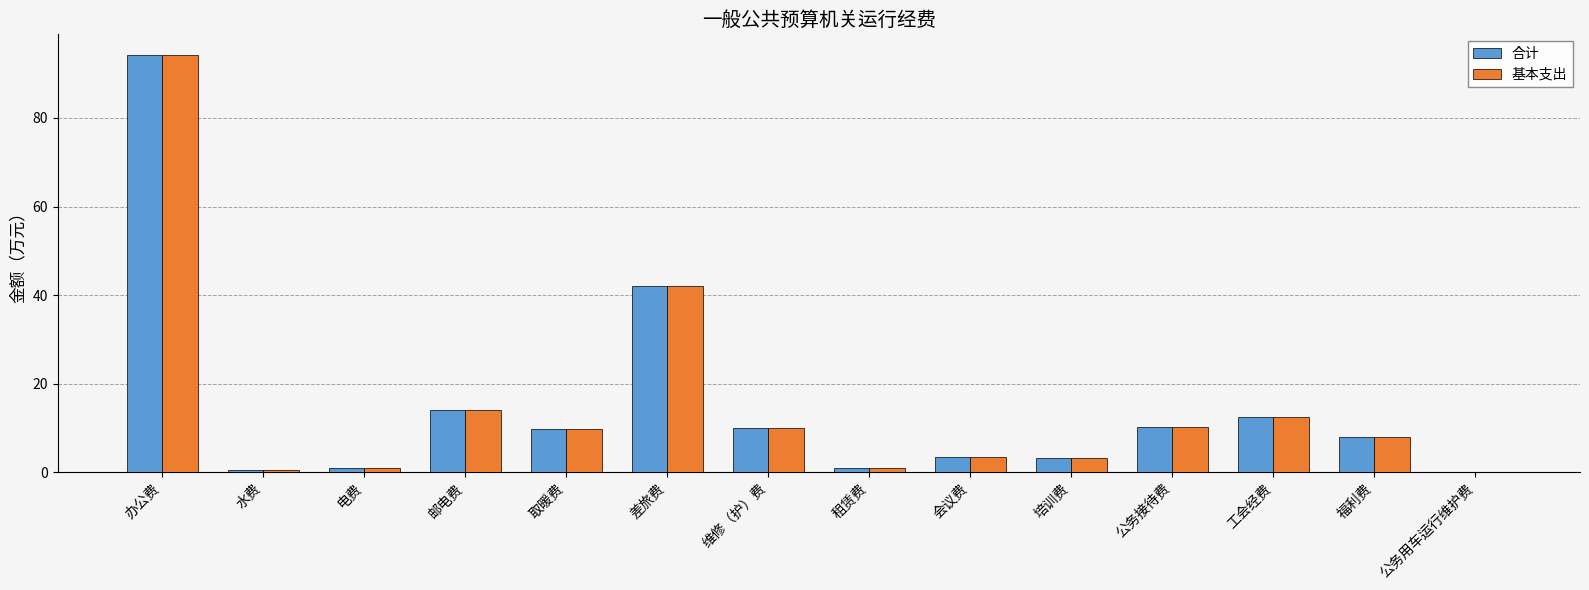

Does the chart contain stacked bars?

No